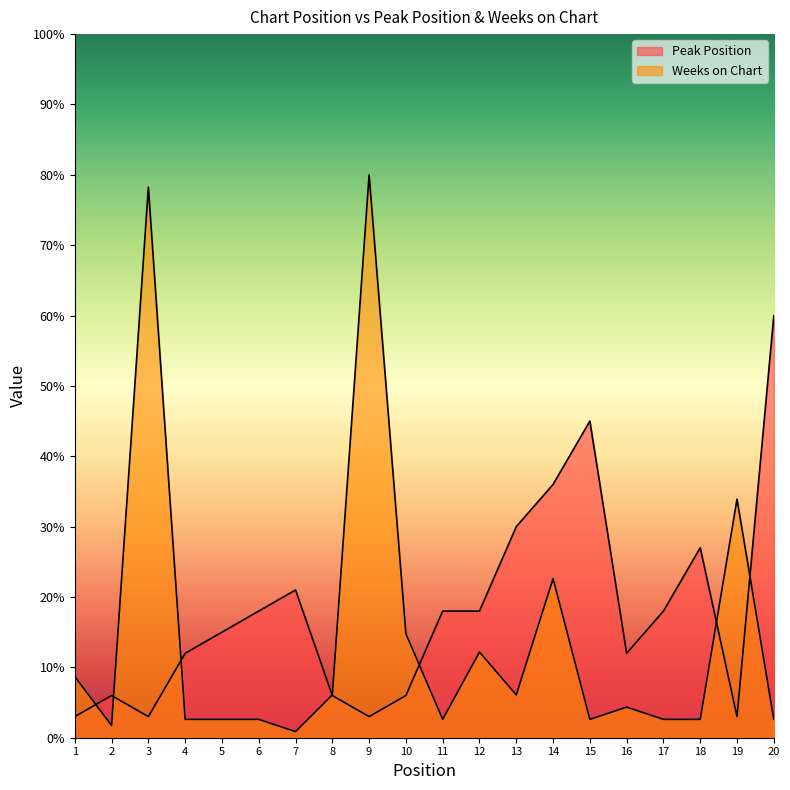

What is the total value across all series at 11?

20.6